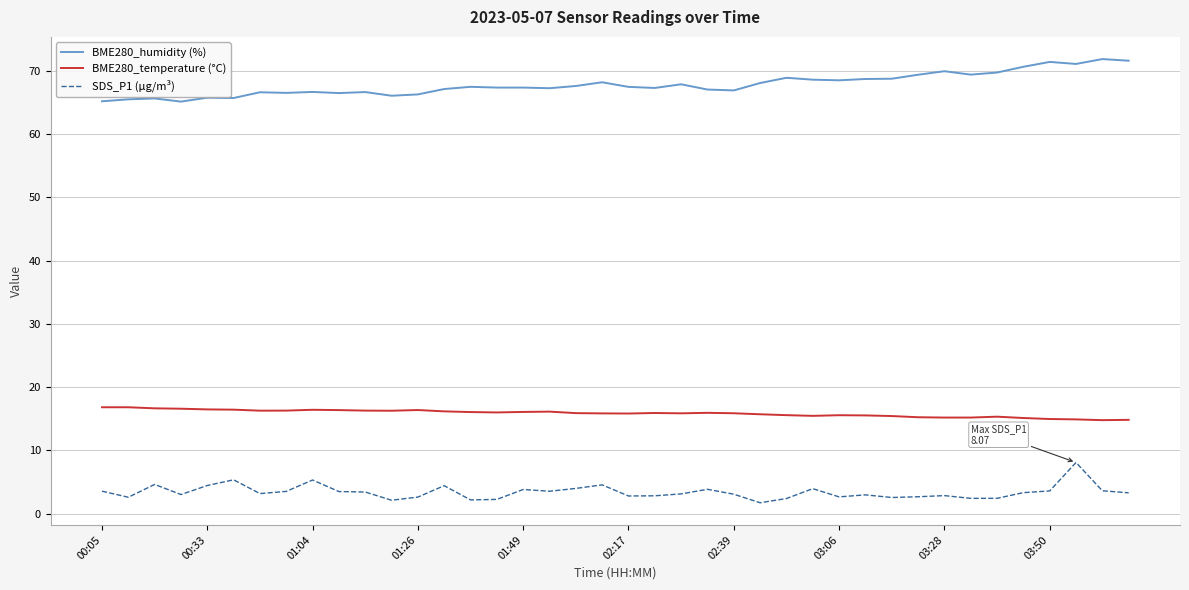

Rank the series by their average value, from highest to lowest.

BME280_humidity (%), BME280_temperature (°C), SDS_P1 (µg/m³)